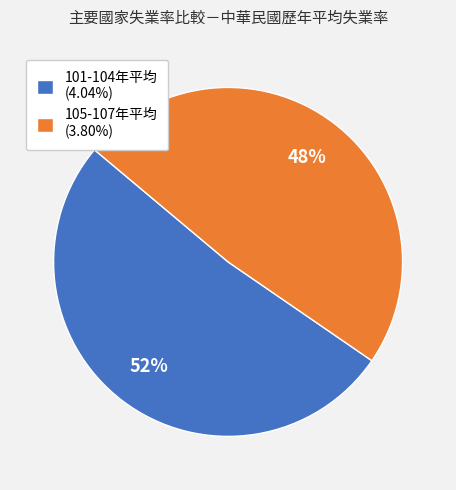

To the nearest percent, what is the average slice percentage?

50%